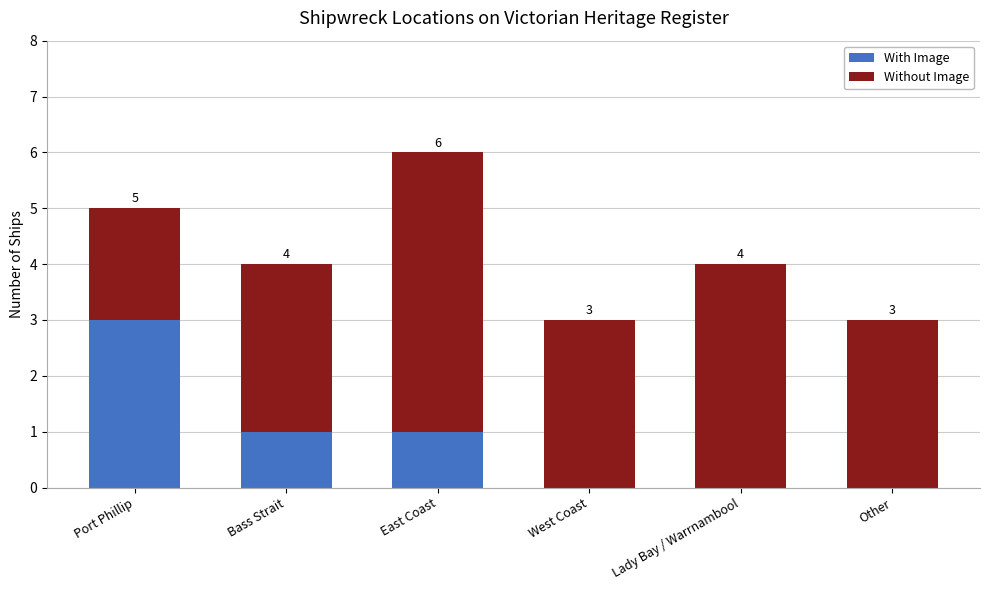

At which category is the sum across all series the highest?

East Coast